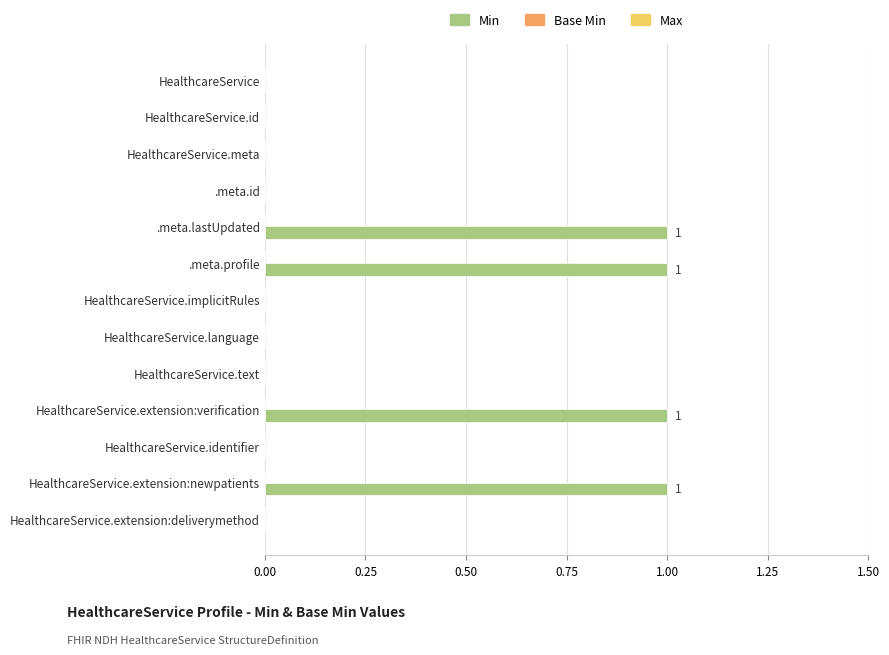

The chart shows a value of 0 at .meta.id. True or false?

True